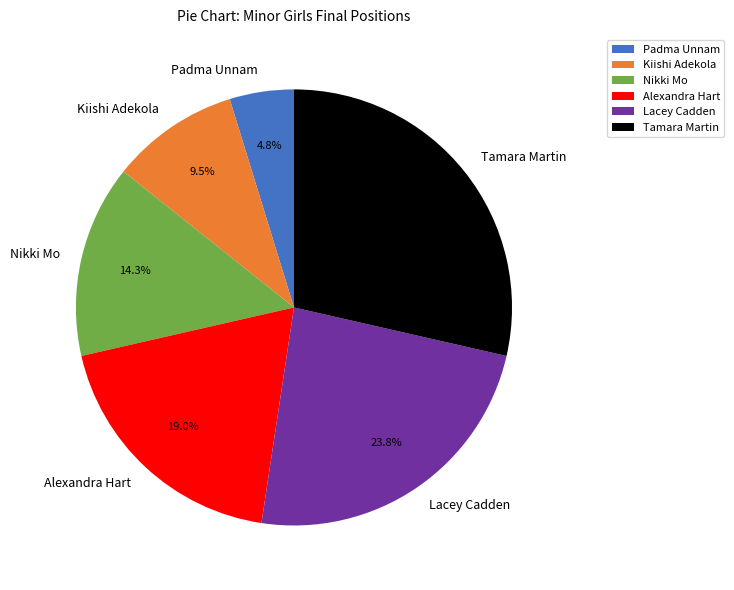

Do Lacey Cadden and Nikki Mo together represent more than half of the pie?

No